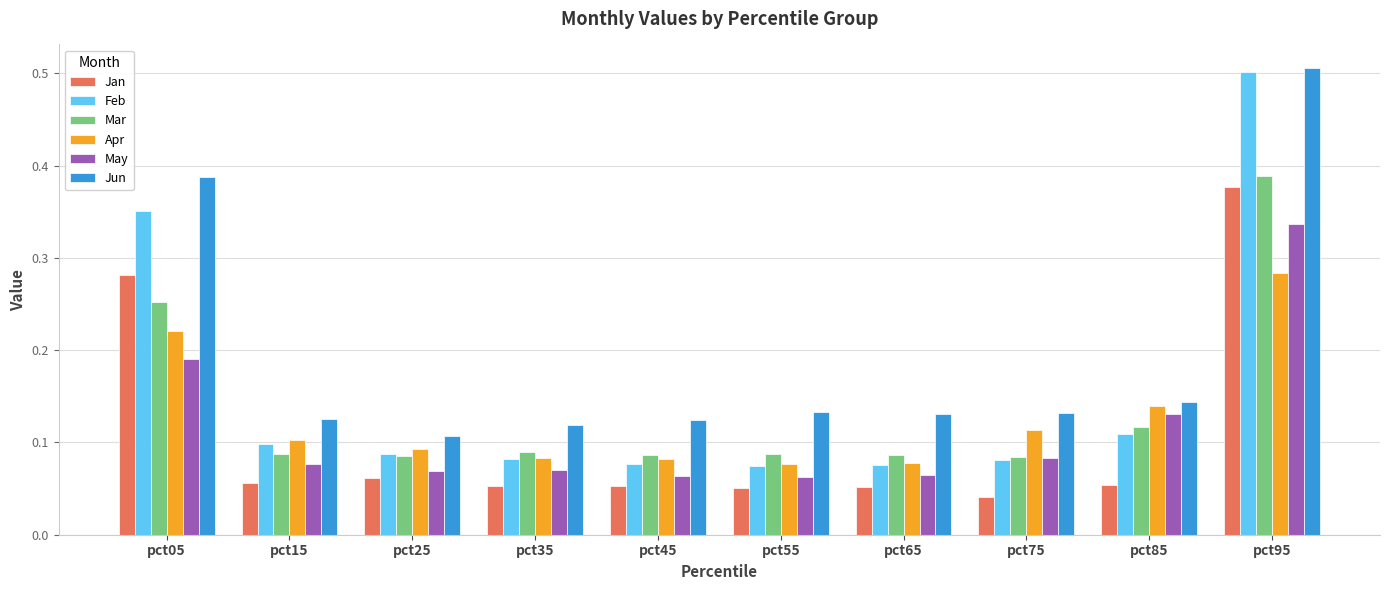

Is the value of May at pct45 greater than the value of Feb at pct75?

No